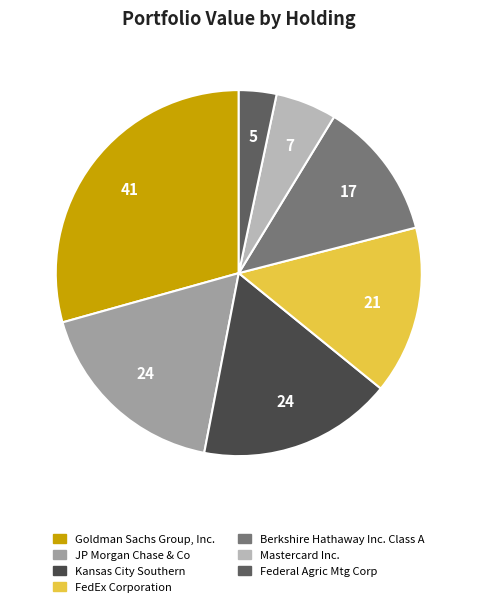

To the nearest percent, what percentage of the pie is FedEx Corporation?

15%